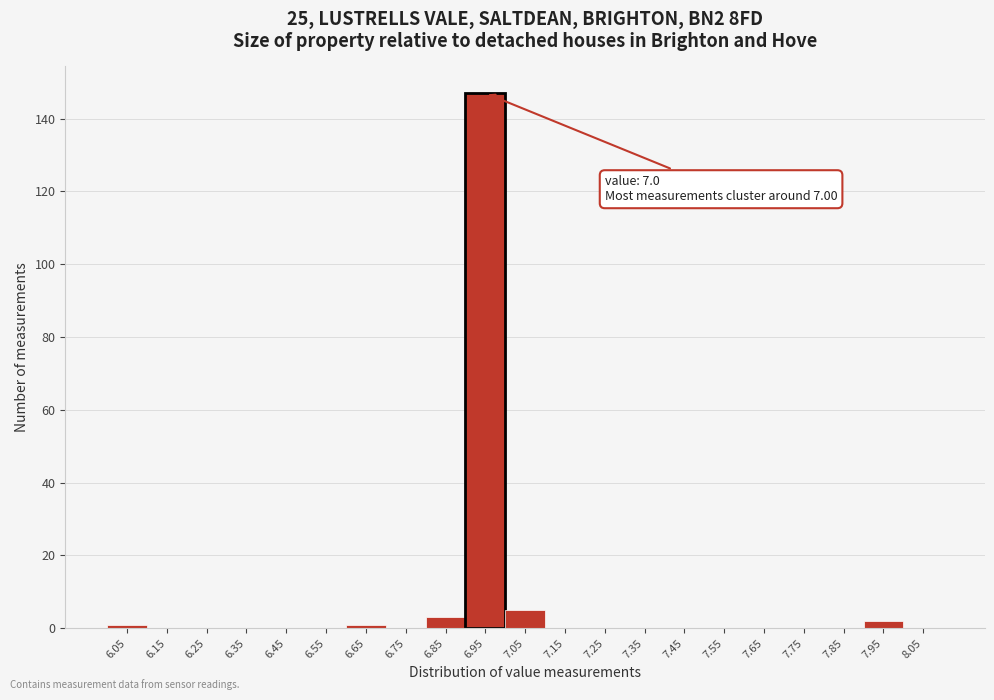

Reading right to left, extract all data points from this chart.

8.05=0	7.95=2	7.85=0	7.75=0	7.65=0	7.55=0	7.45=0	7.35=0	7.25=0	7.15=0	7.05=5	6.95=147	6.85=3	6.75=0	6.65=1	6.55=0	6.45=0	6.35=0	6.25=0	6.15=0	6.05=1